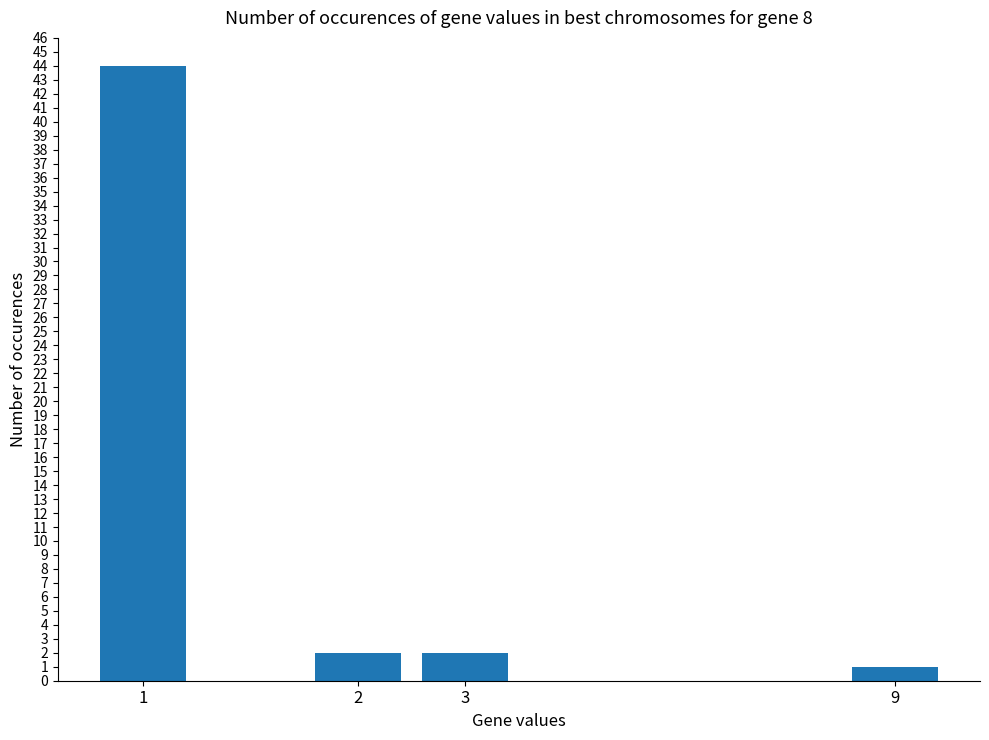

Reading left to right, list all the values displayed in this chart.

1=44	2=2	3=2	9=1